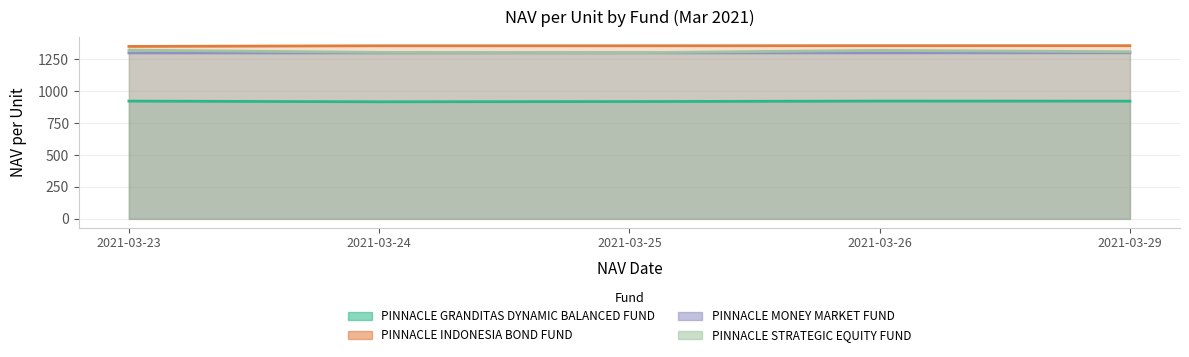

What is the difference between the PINNACLE STRATEGIC EQUITY FUND values at 2021-03-26 and 2021-03-24?

15.5